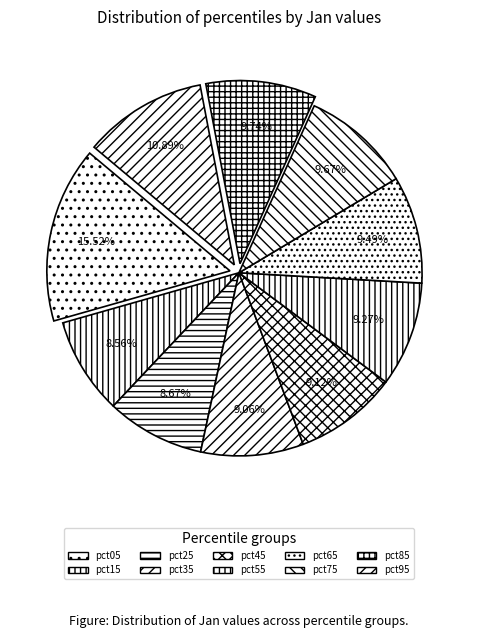

To the nearest percent, what is the average slice percentage?

10%